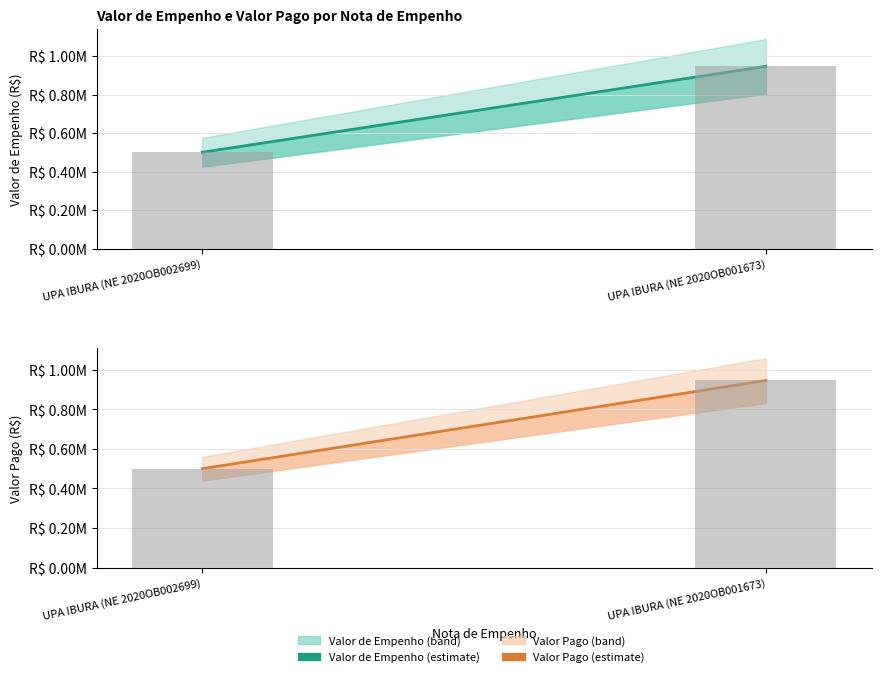

Rank the categories by Valor Pago value from lowest to highest.

UPA IBURA (NE 2020OB002699), UPA IBURA (NE 2020OB001673)